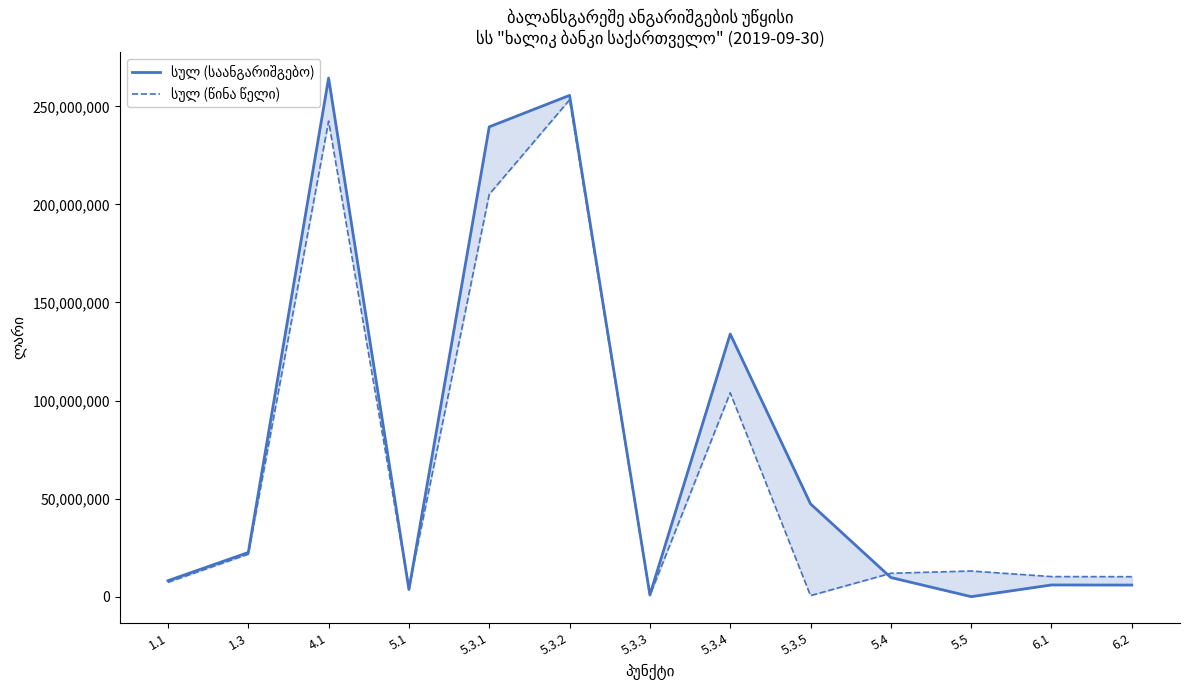

The value of სულ (საანგარიშგებო) at 6.2 is 5910400. True or false?

True